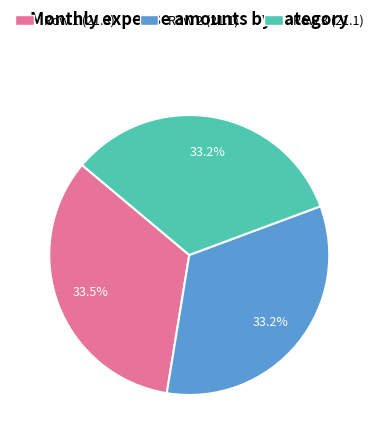

What is the ratio of the value at Row 1 (21.3) to the value at Row 3 (21.1)?

1.0